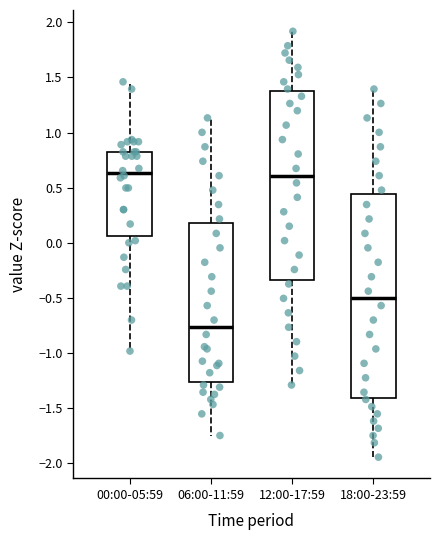

Where does the upper whisker of the box for 00:00-05:59 end on the y-axis? The values are not printed on the chart, so give them approximately, as read against the axis.

1.45